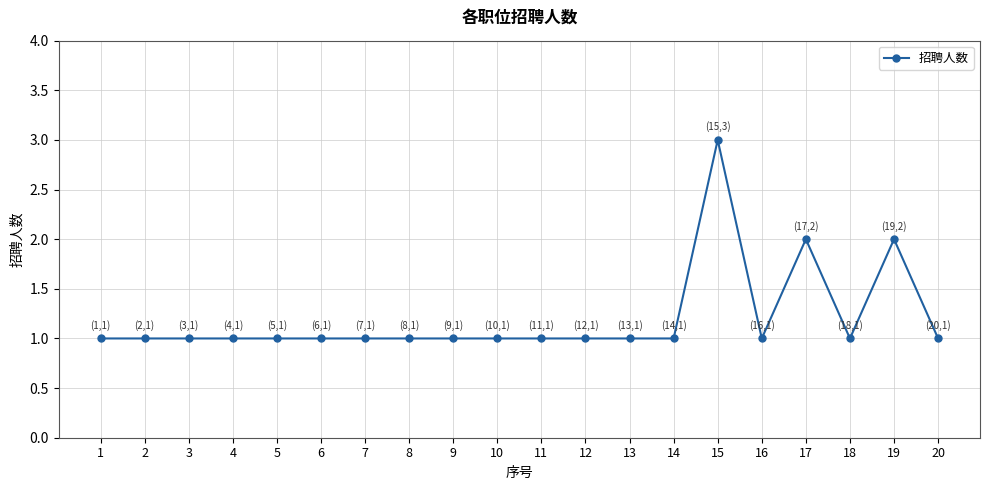

How many lines are shown in the chart?

1